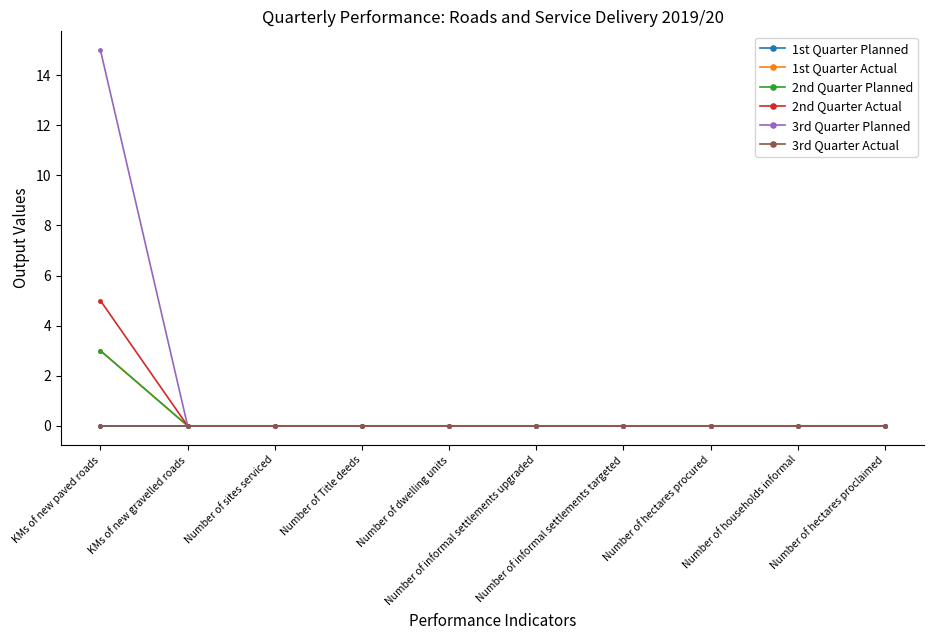

What is the label of the 9th point from the left?

Number of households informal